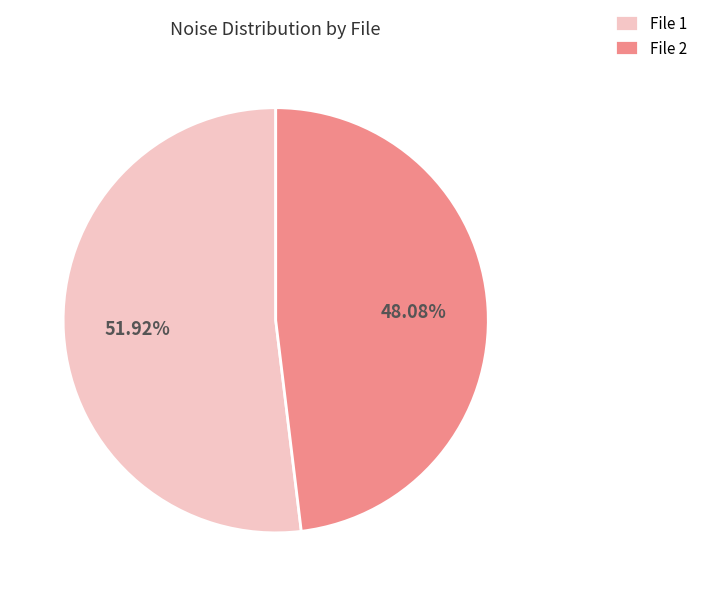

Does any single category account for the majority?

Yes